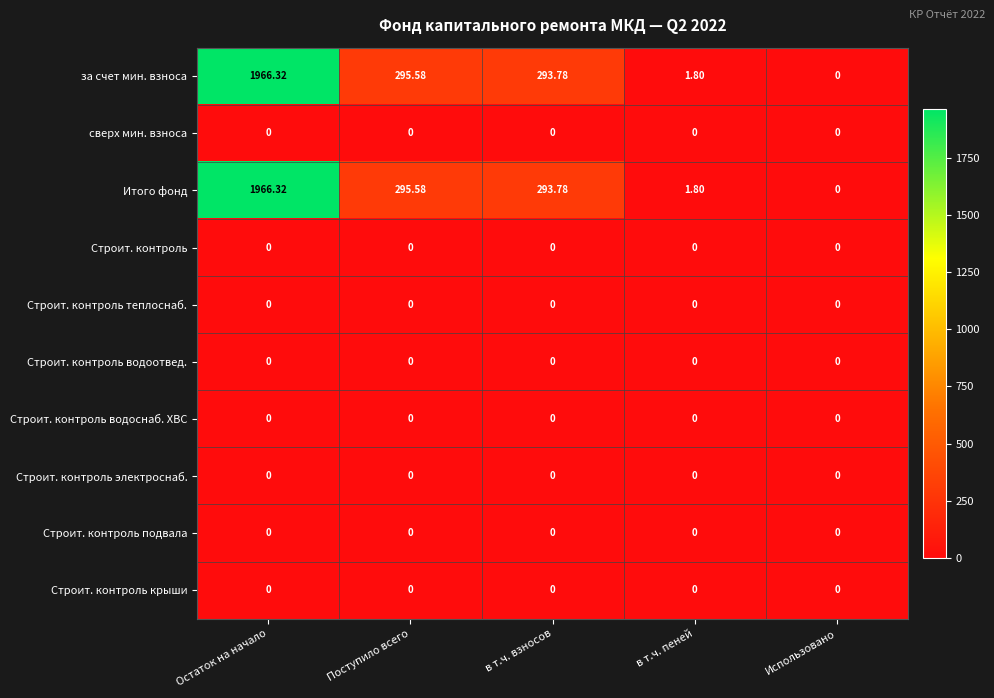

Which category has the highest value in the Итого фонд series?

Остаток на начало